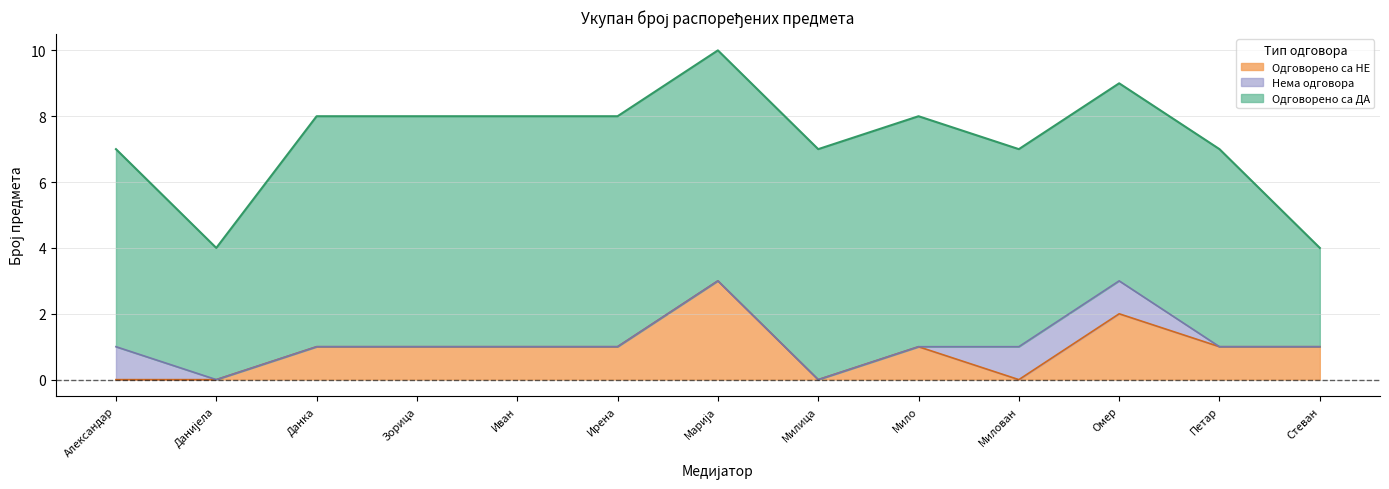

The Нема одговора series shows 0 at Ирена (Југослав) Живковић. True or false?

False